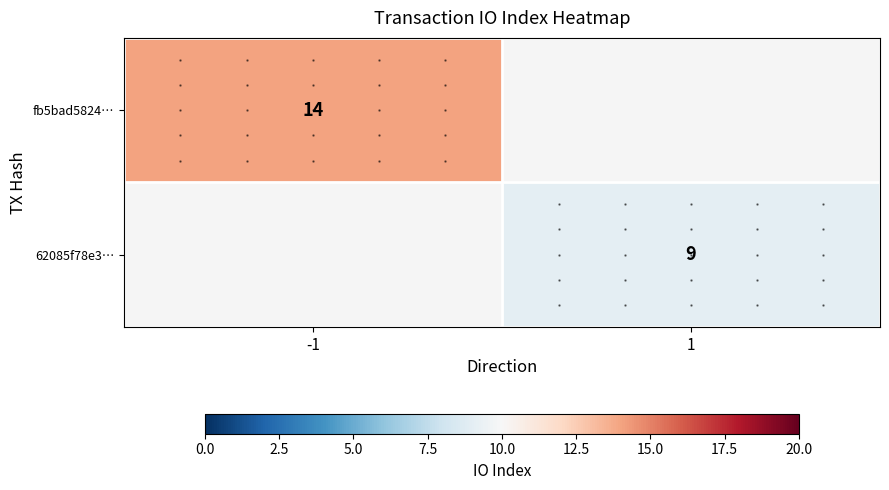

The 62085f78e3… series shows 9 at 1. True or false?

True